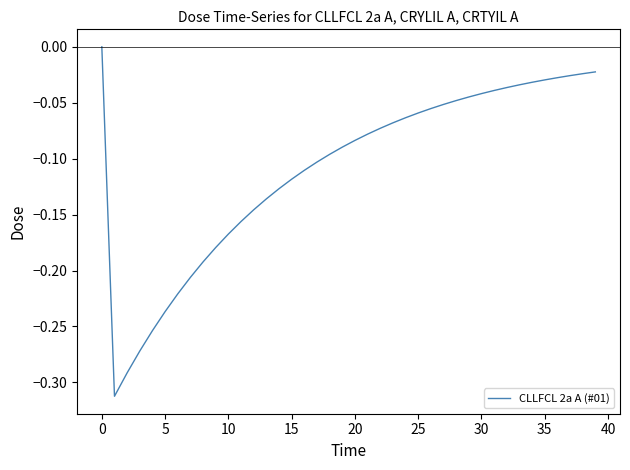

What is the difference between the maximum and minimum values?

0.3